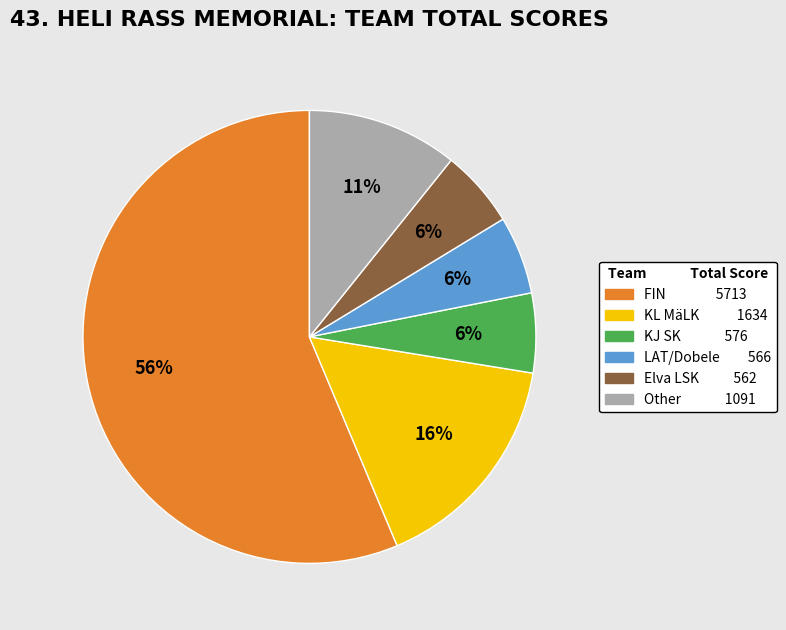

Is there a majority slice in this chart?

Yes